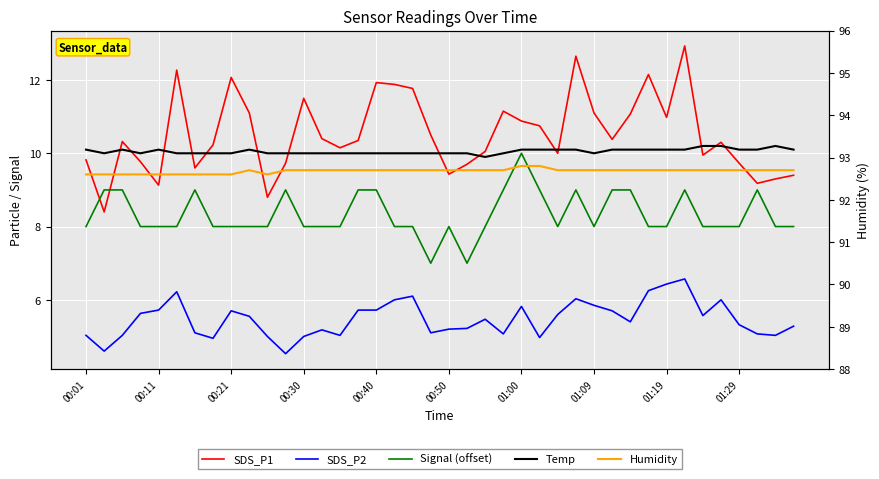

Which series changed the most between 01:00 and 01:29?

Signal (offset)